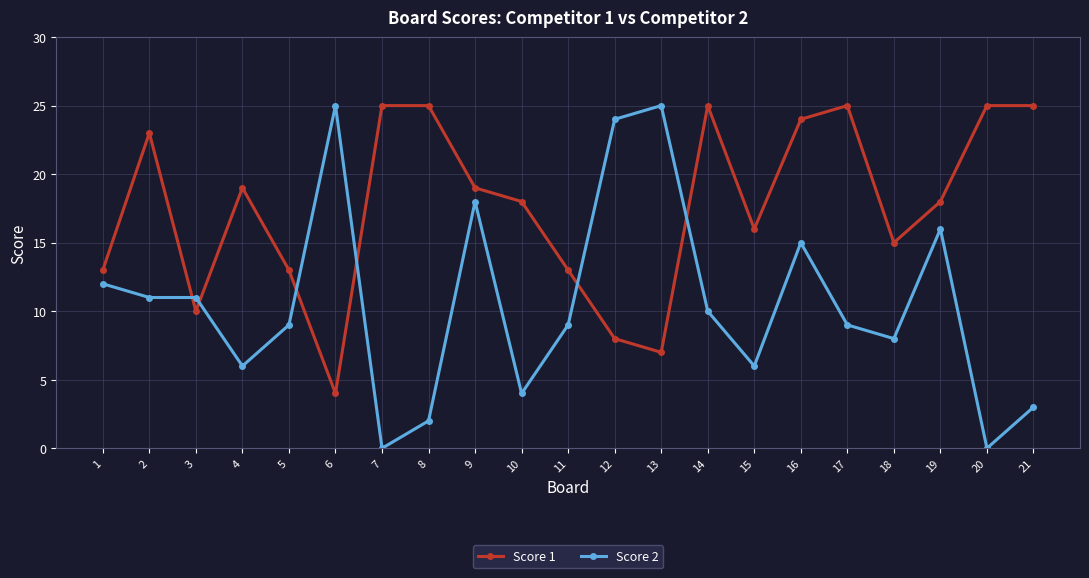

What are all the series names shown in the legend?

Score 1, Score 2